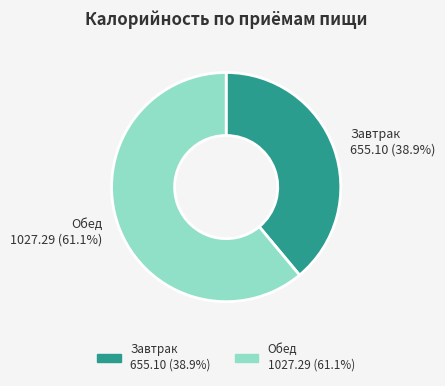

How much of the chart is everything except Обед?

38.9%